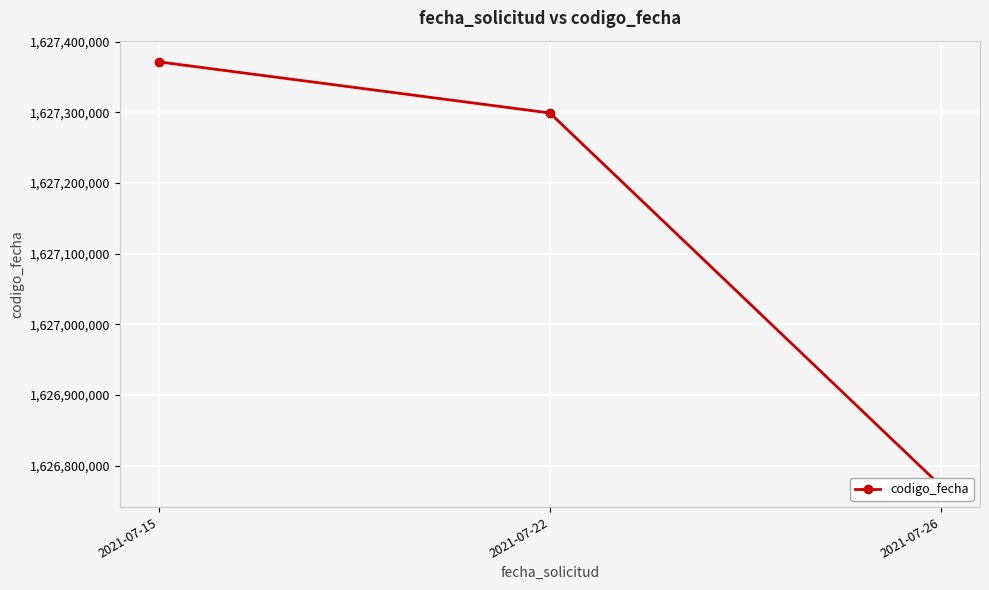

Reading left to right, extract all data points from this chart.

1627371659	1627299282	1626771147